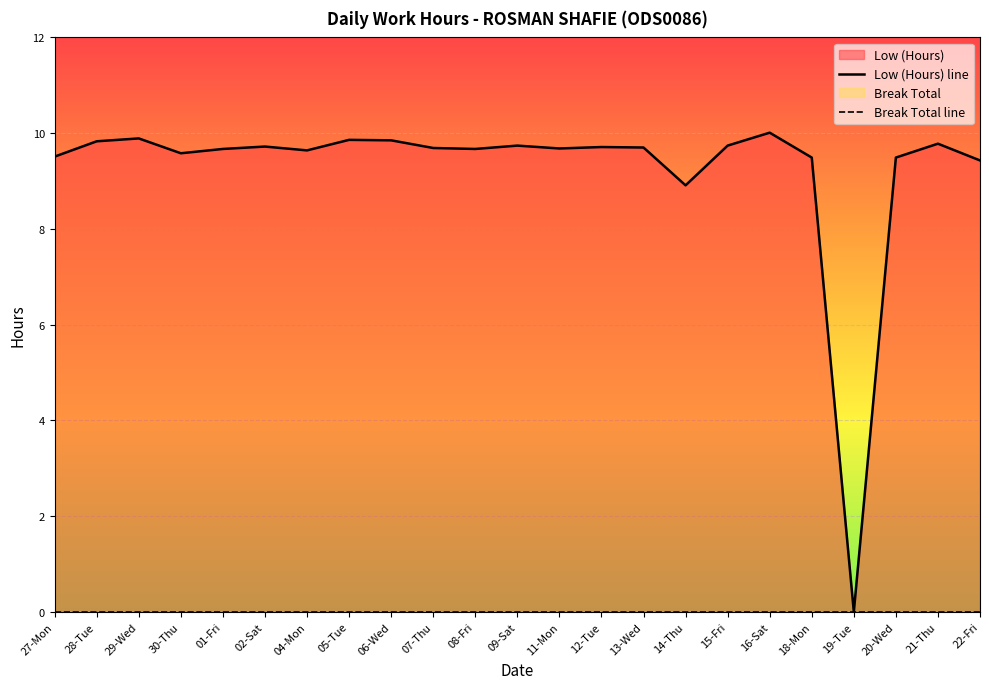

How many lines are shown in the chart?

2